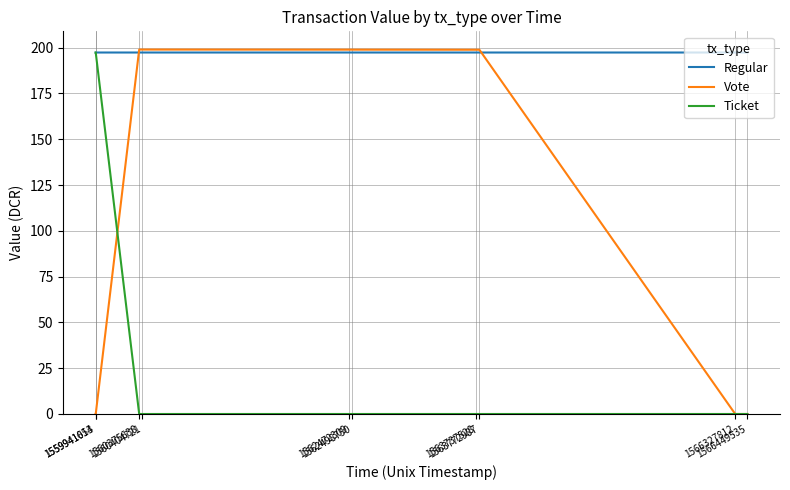

What is the greatest value displayed?

198.9